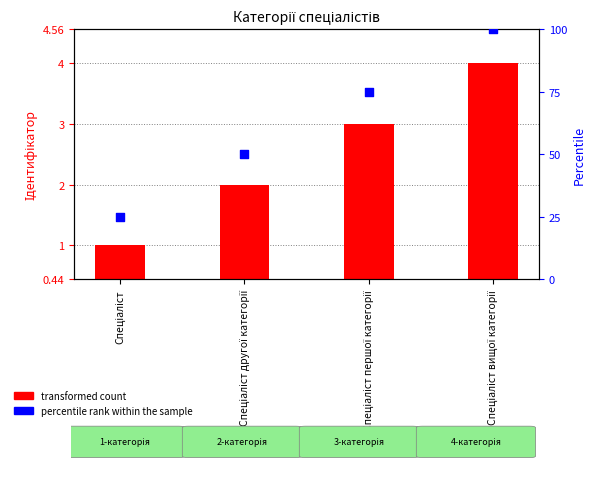

Which series reaches the minimum Y coordinate?

transformed count